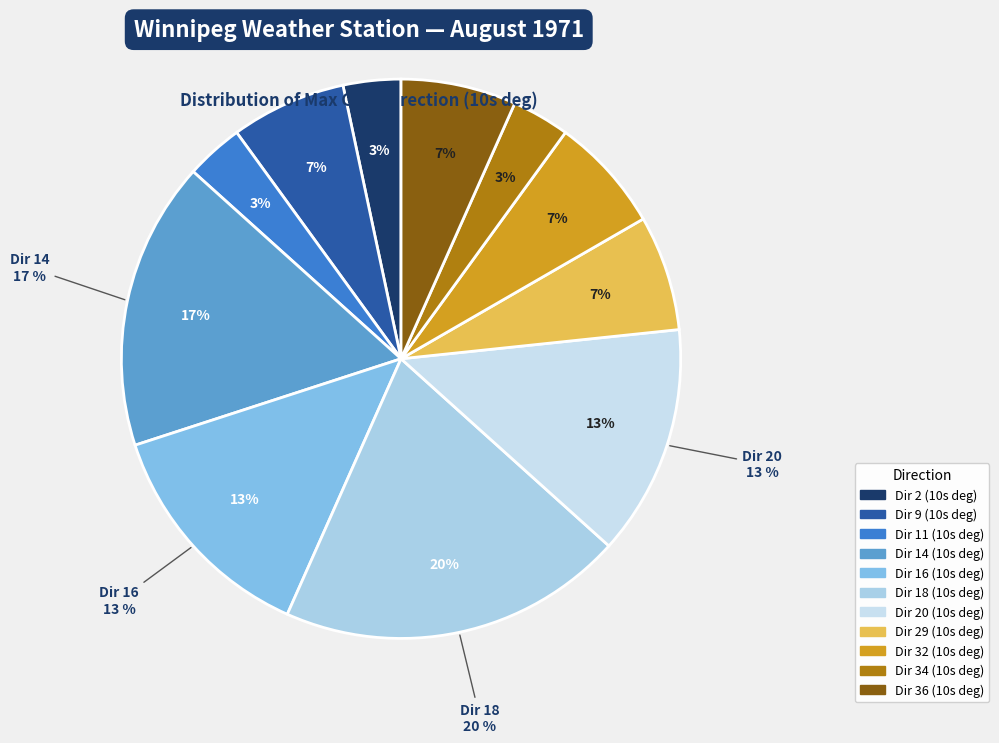

How many segments does this pie chart have?

11